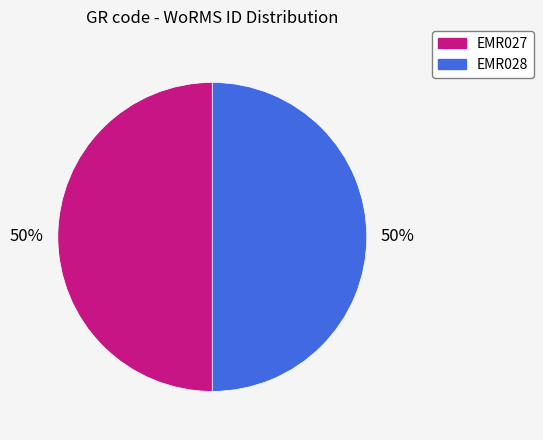

How many slices are in this pie chart?

2